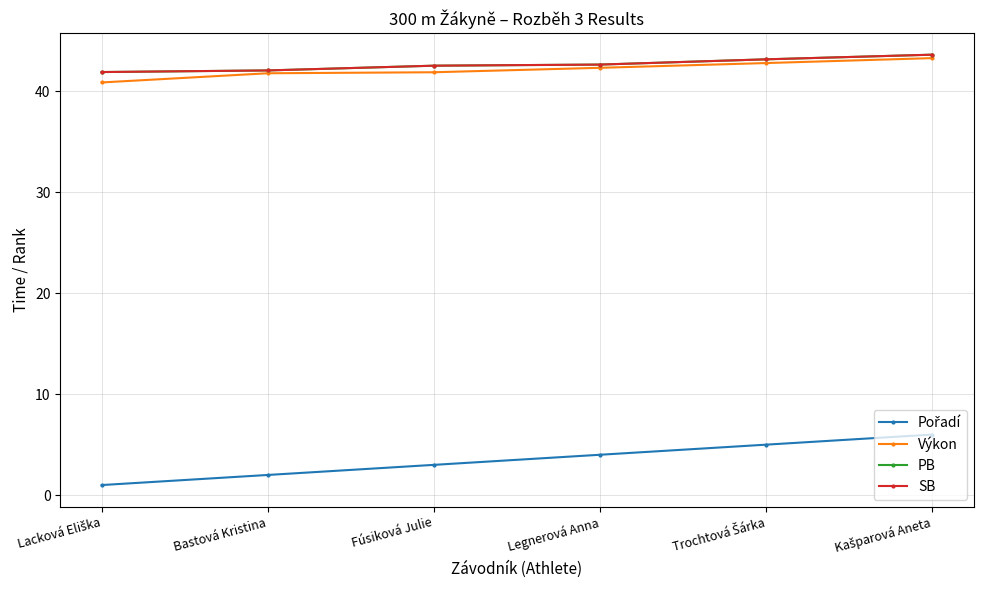

Does the chart display data point markers on the line(s)?

Yes